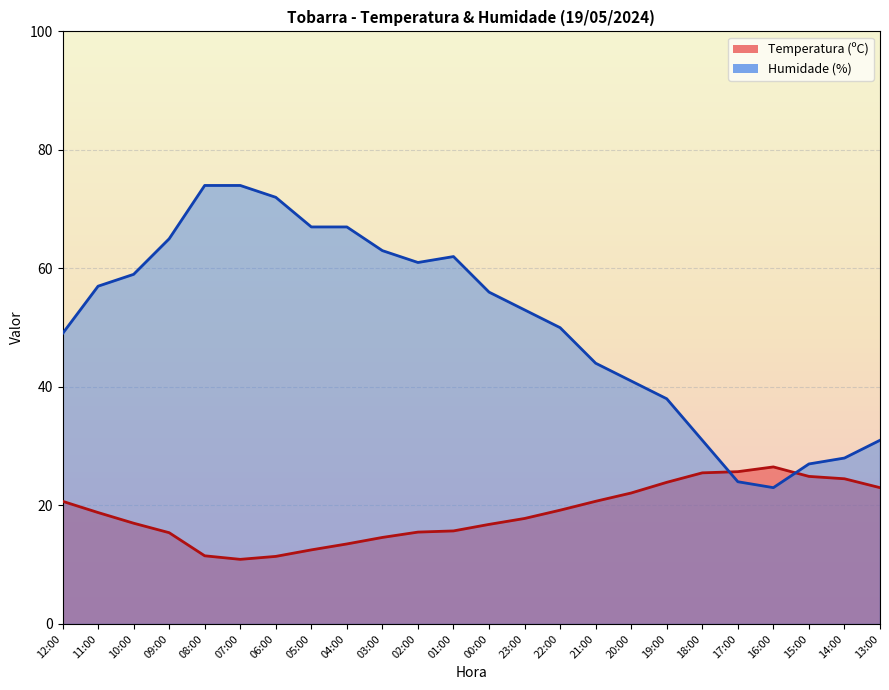

Which series has the largest total across all categories?

Humidade (%)